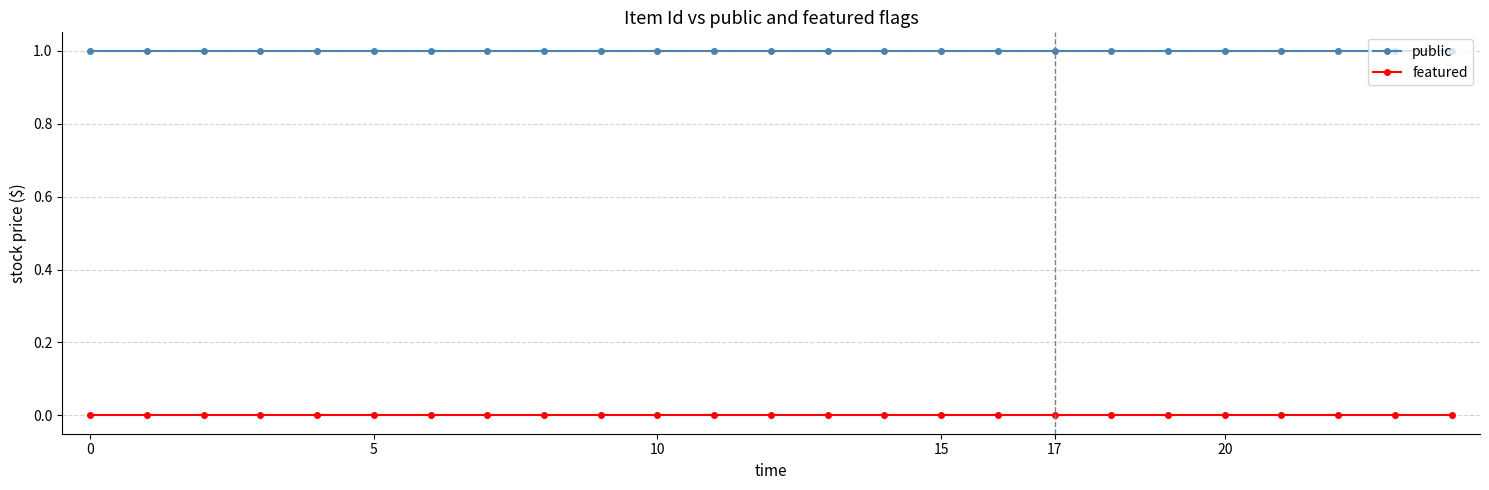

What is the sum of all public values?

25